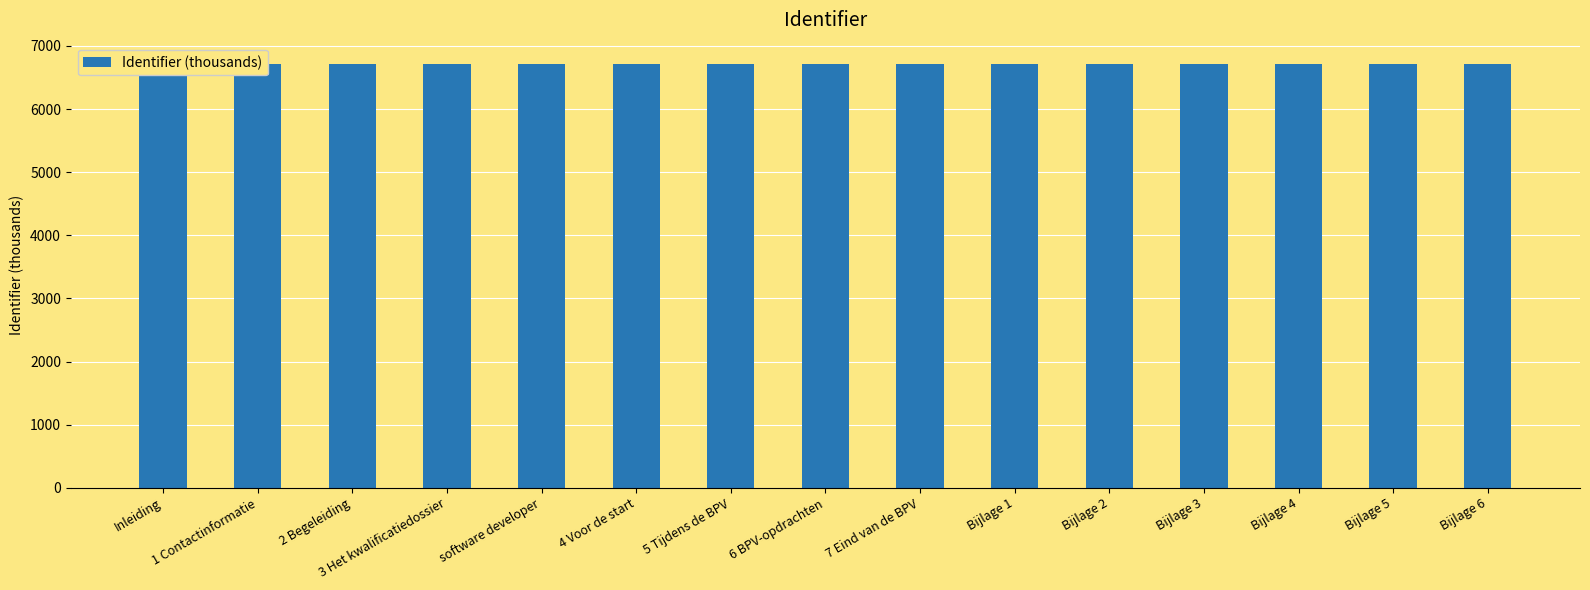

Reading right to left, what are all the values shown in this chart?

6715.7	6715.7	6715.7	6715.7	6715.7	6715.7	6715.7	6715.7	6715.7	6715.7	6715.7	6715.7	6715.7	6715.6	6715.6